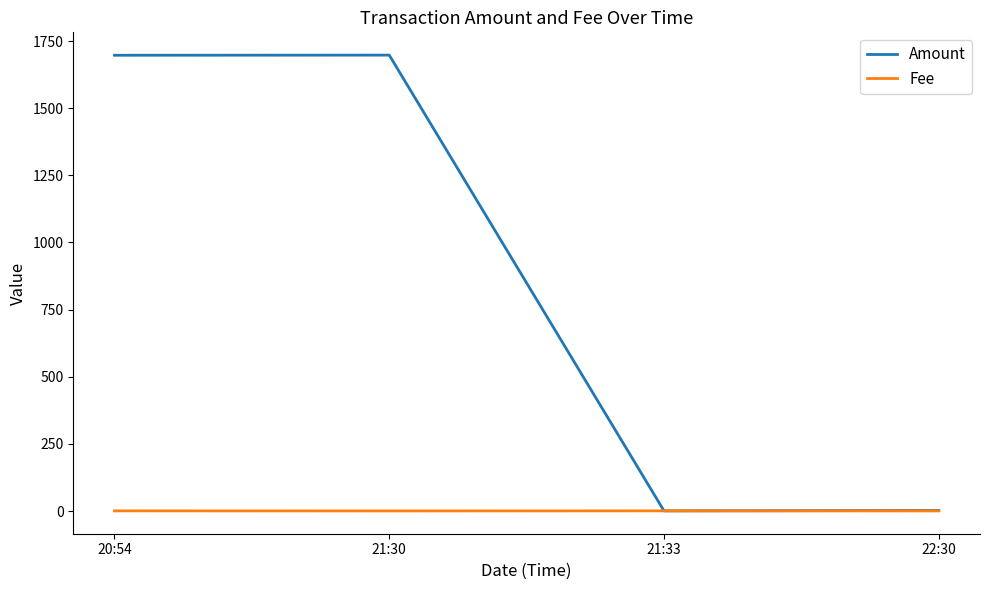

Rank the series by their maximum value, from lowest to highest.

Fee, Amount